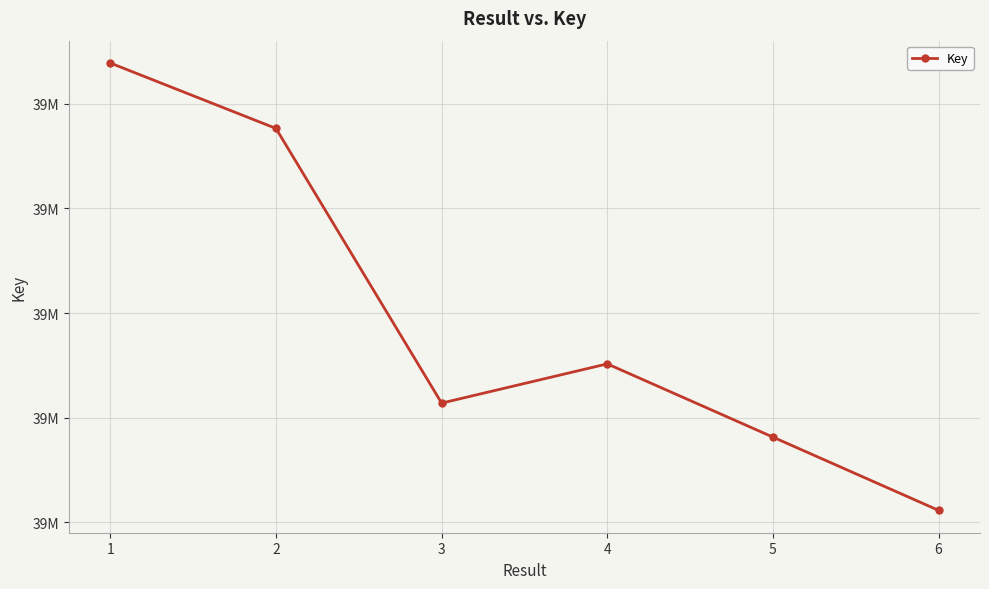

At which label is the value closest to 38977850?

4